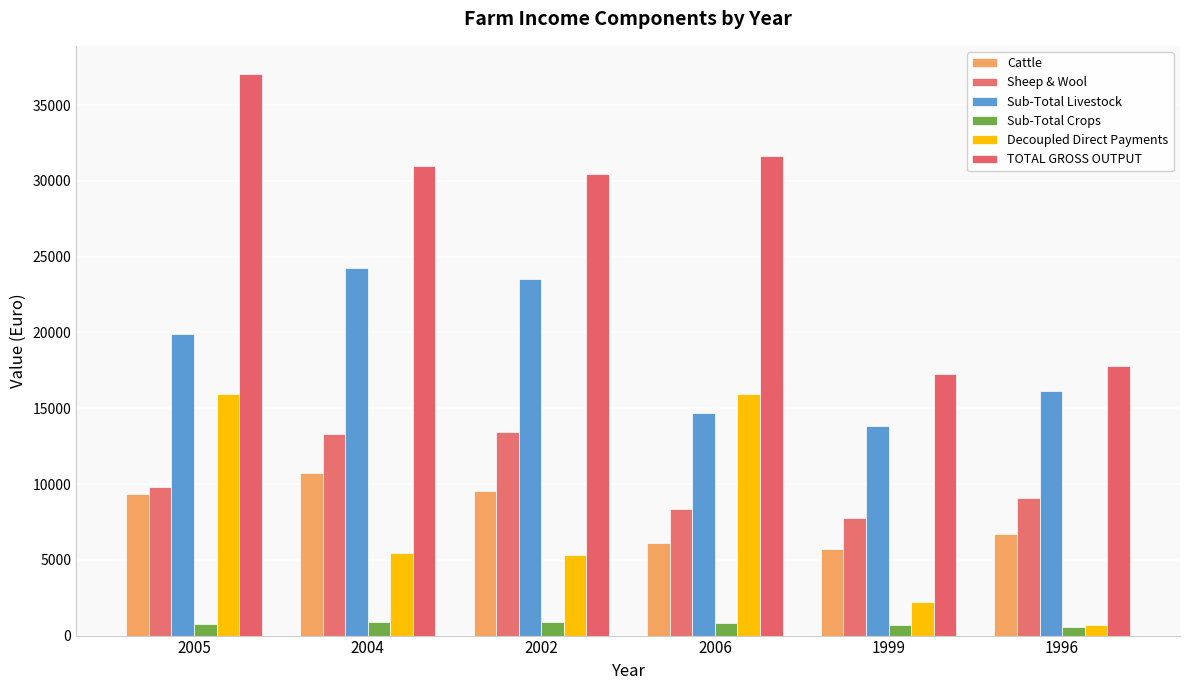

Which series has the largest total across all categories?

TOTAL GROSS OUTPUT